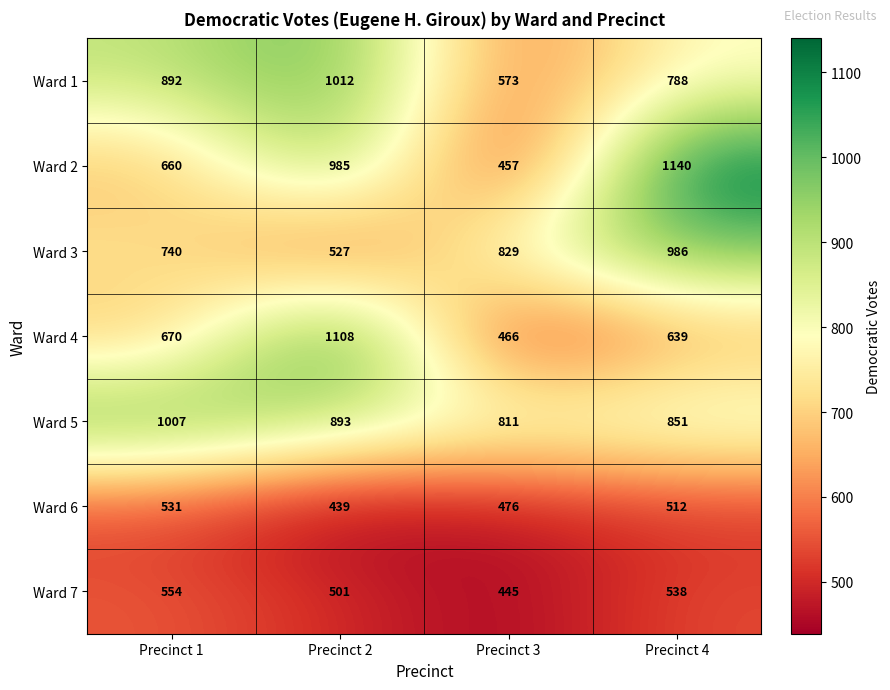

What is the greatest value displayed?

1140